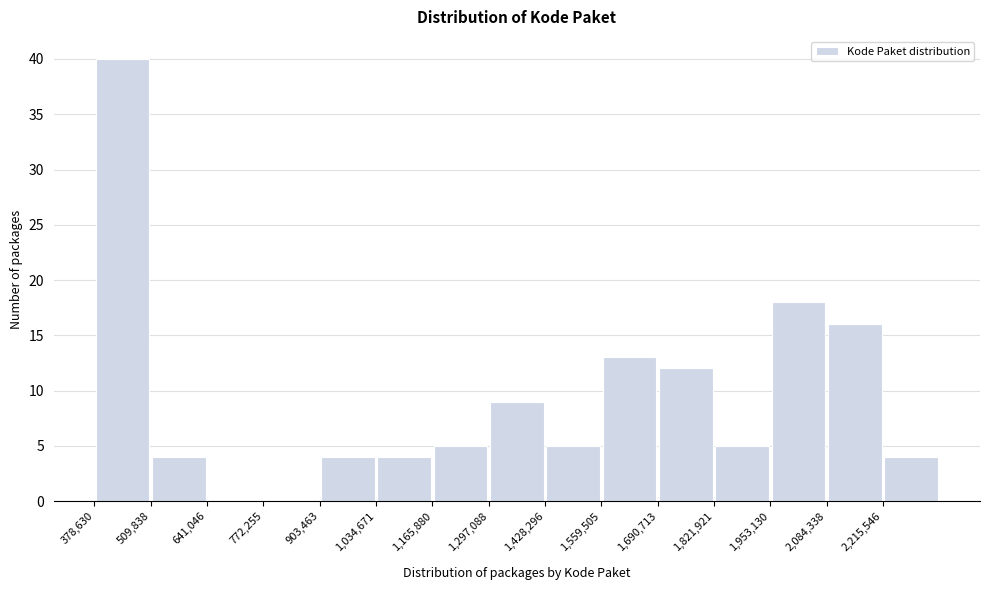

How tall is the bar that spans 380000 to 500000 on the x-axis? Neither the bar edges nor the heights are printed on the chart, so give them approximately, as read against the axes.

40